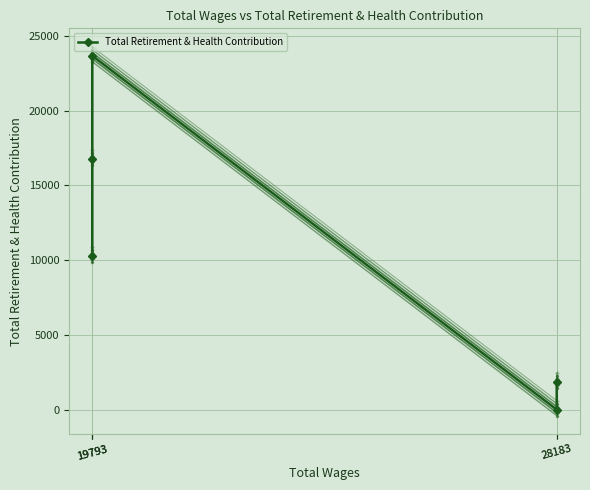

Between 19793 and 28183, which is larger?

19793